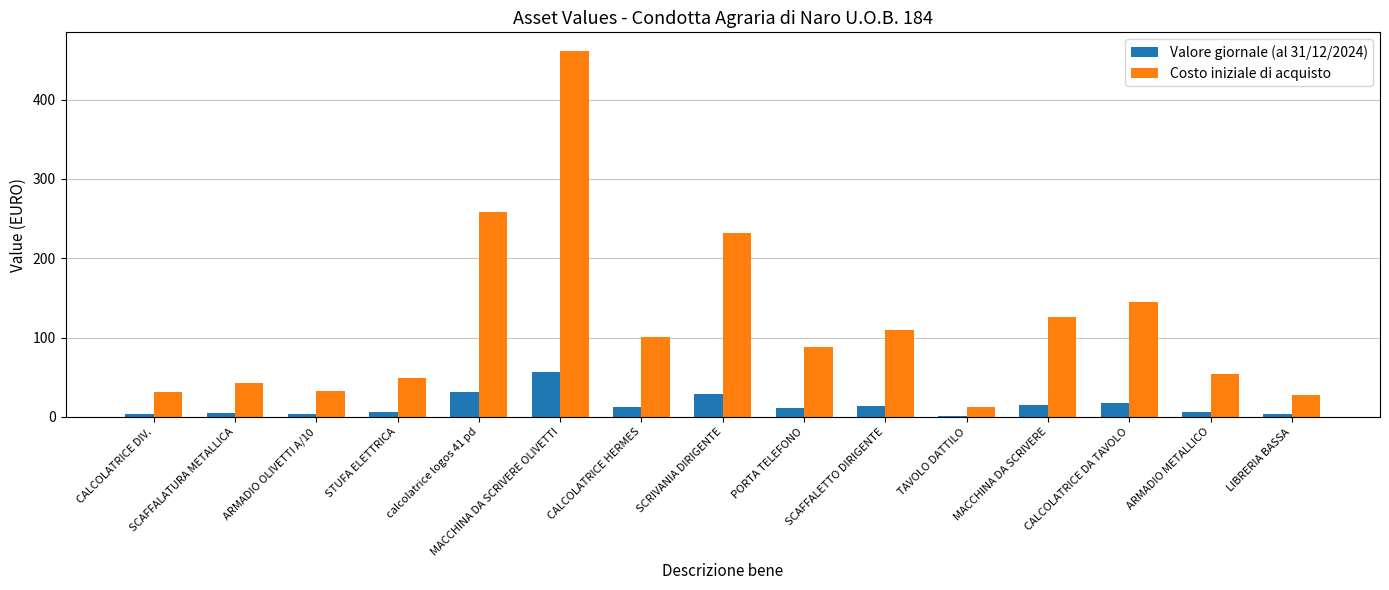

What is the approximate value of Costo iniziale di acquisto at ARMADIO METALLICO?

54.2